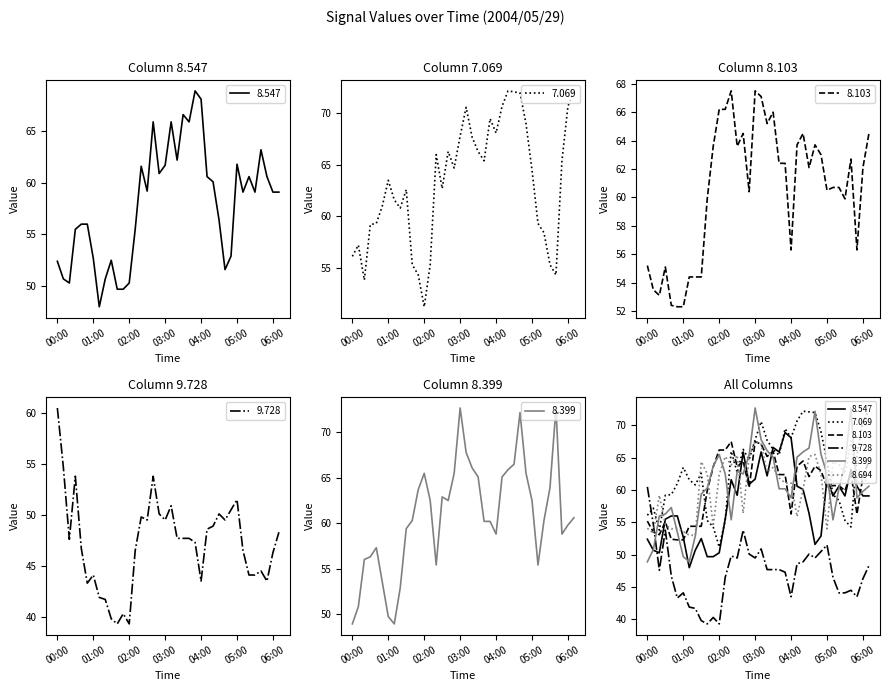

What is the label of the 22nd point from the right?

02:40